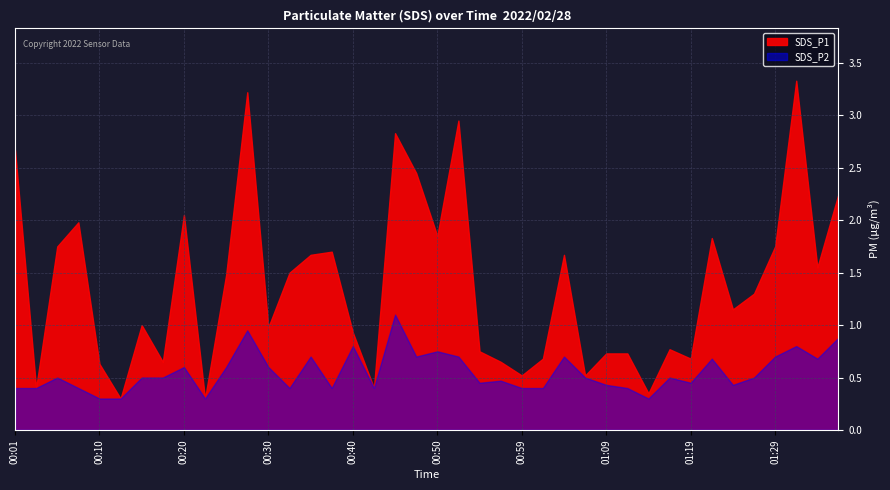

True or false: SDS_P2 has a value of 0.4 at 00:32.

True